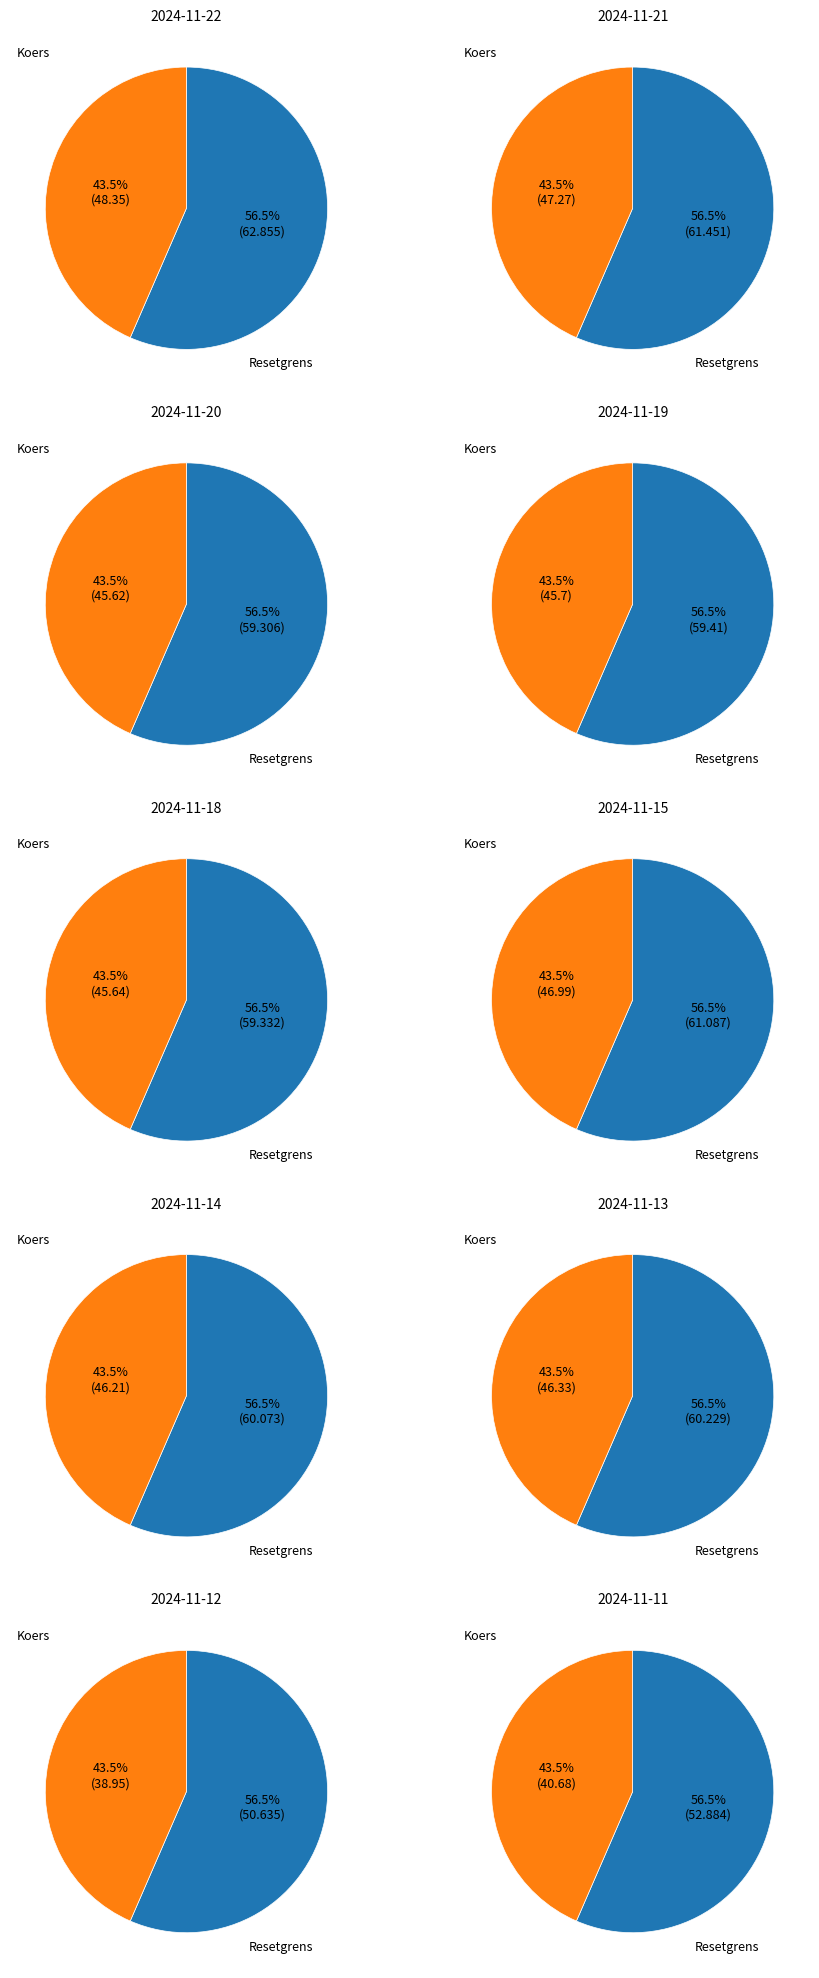

To the nearest percent, what is the combined percentage of 2024-11-21 and 2024-11-14?

21%